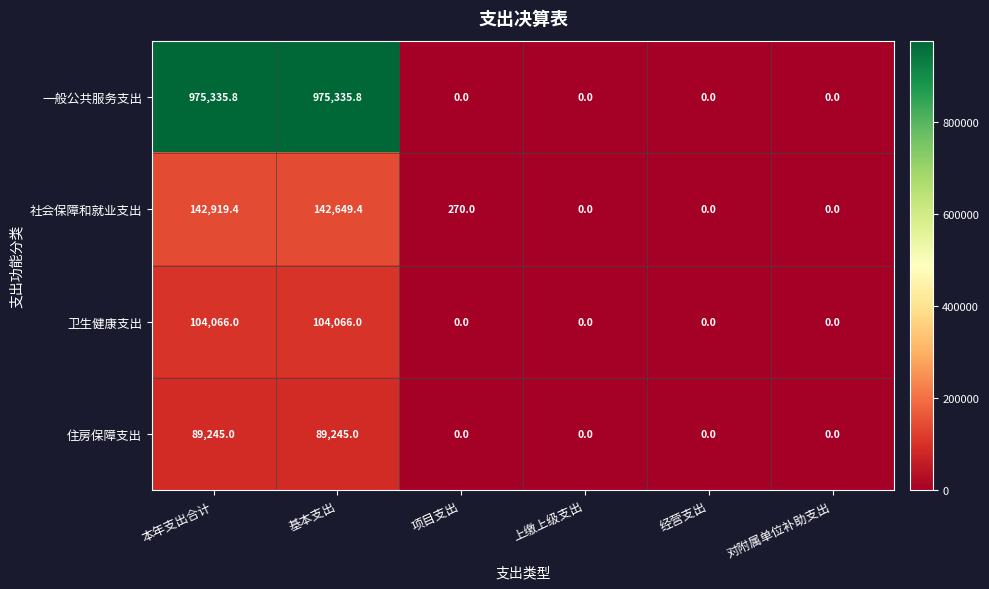

Rank the series at 基本支出 from highest to lowest value.

一般公共服务支出, 社会保障和就业支出, 卫生健康支出, 住房保障支出